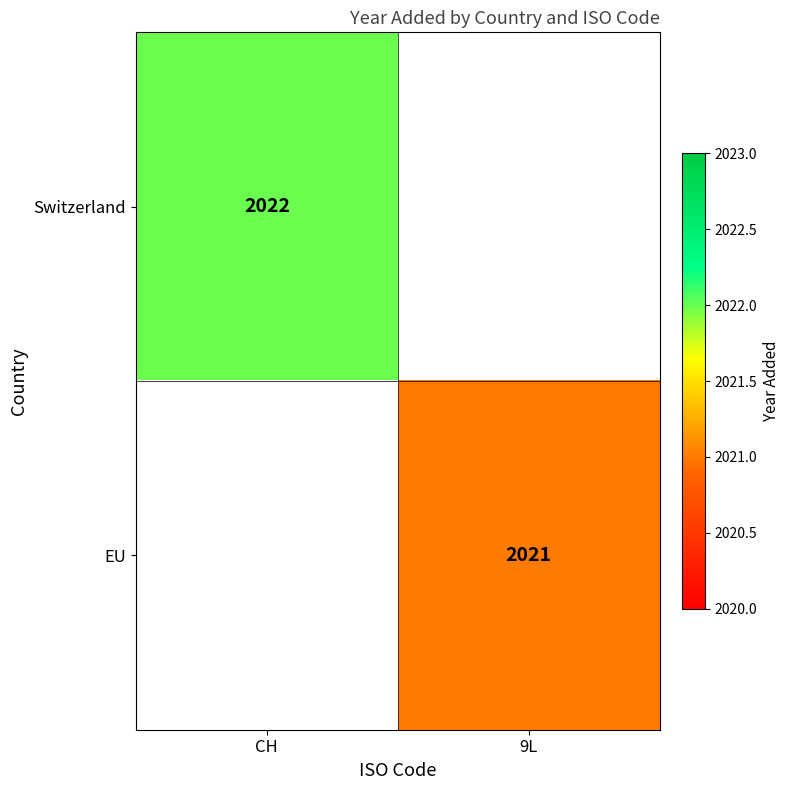

True or false: EU has a value of 2021 at 9L.

True